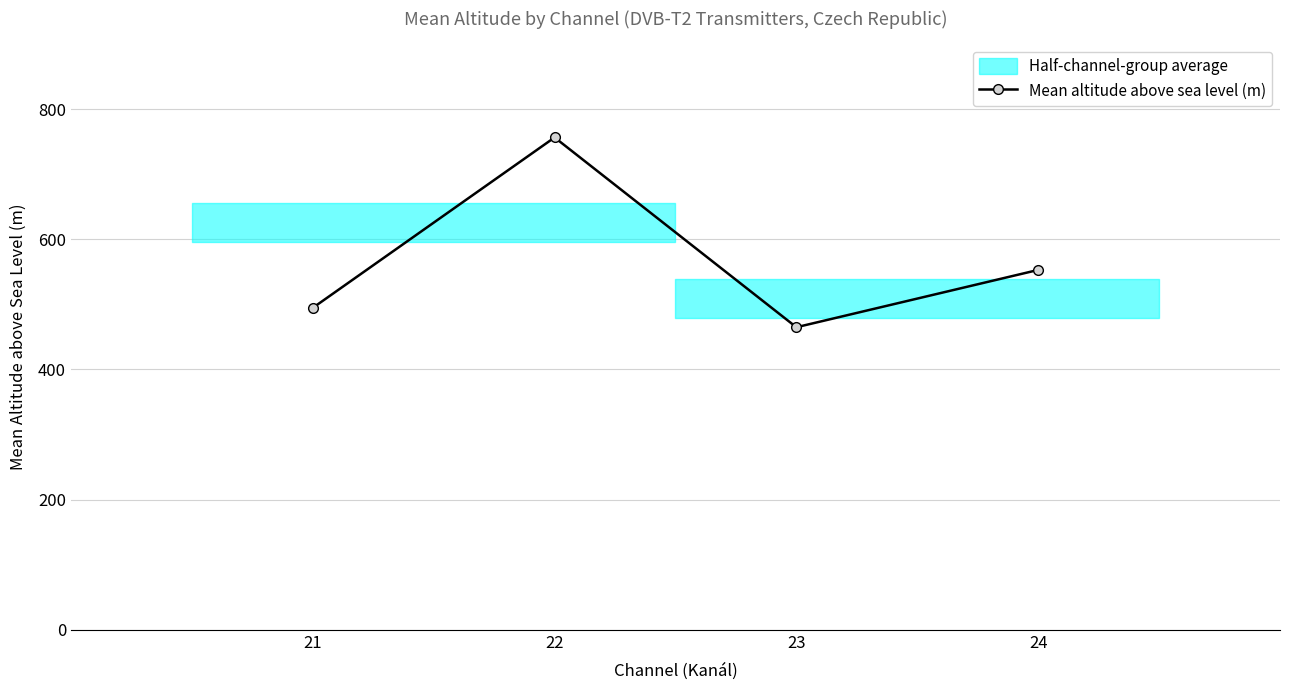

What is the difference between the maximum and minimum values?

291.7